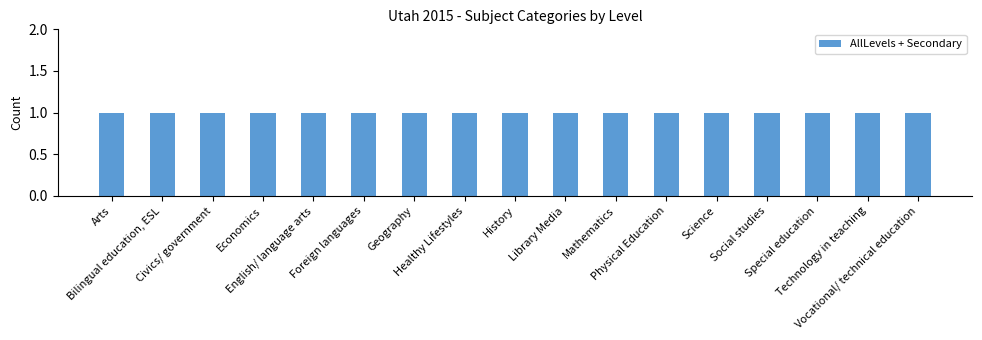

Between Mathematics and Vocational/ technical education, which is larger?

Mathematics